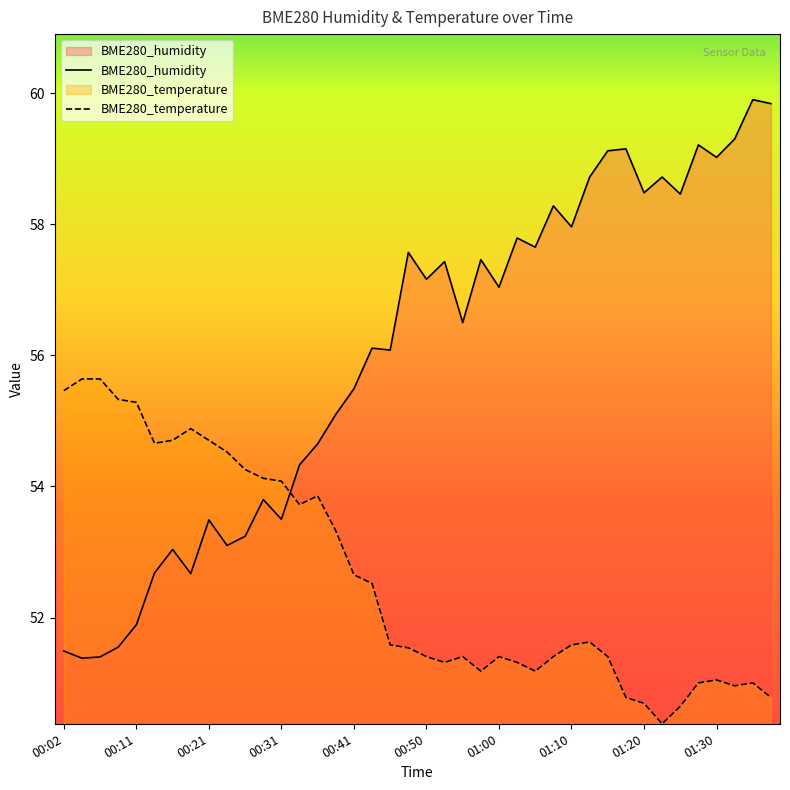

What are all the series names shown in the legend?

BME280_humidity, BME280_temperature